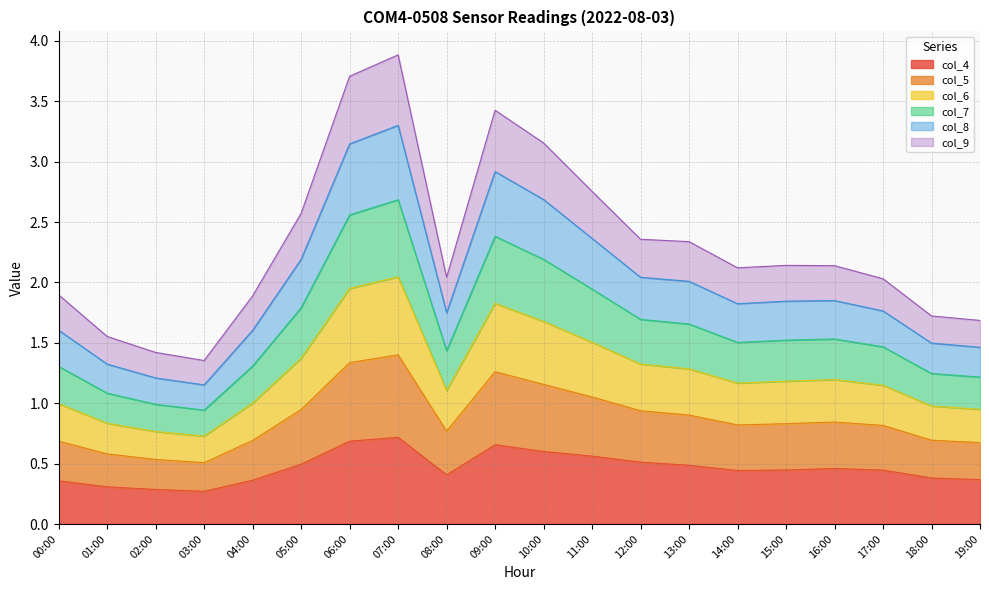

What is the total value across all series at 08:00?

2.0